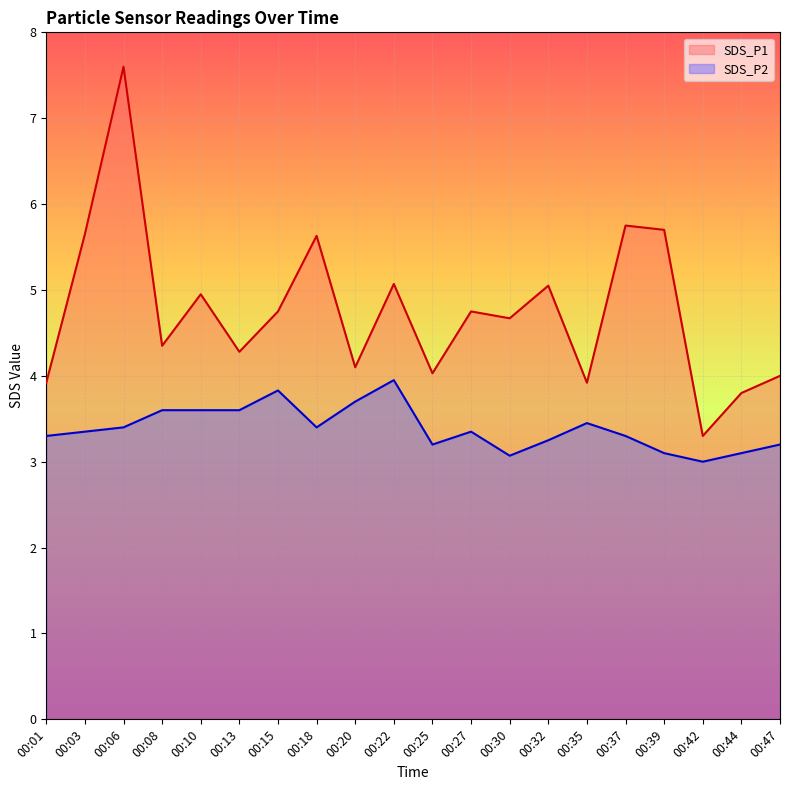

True or false: SDS_P1 and SDS_P2 intersect in this chart.

False